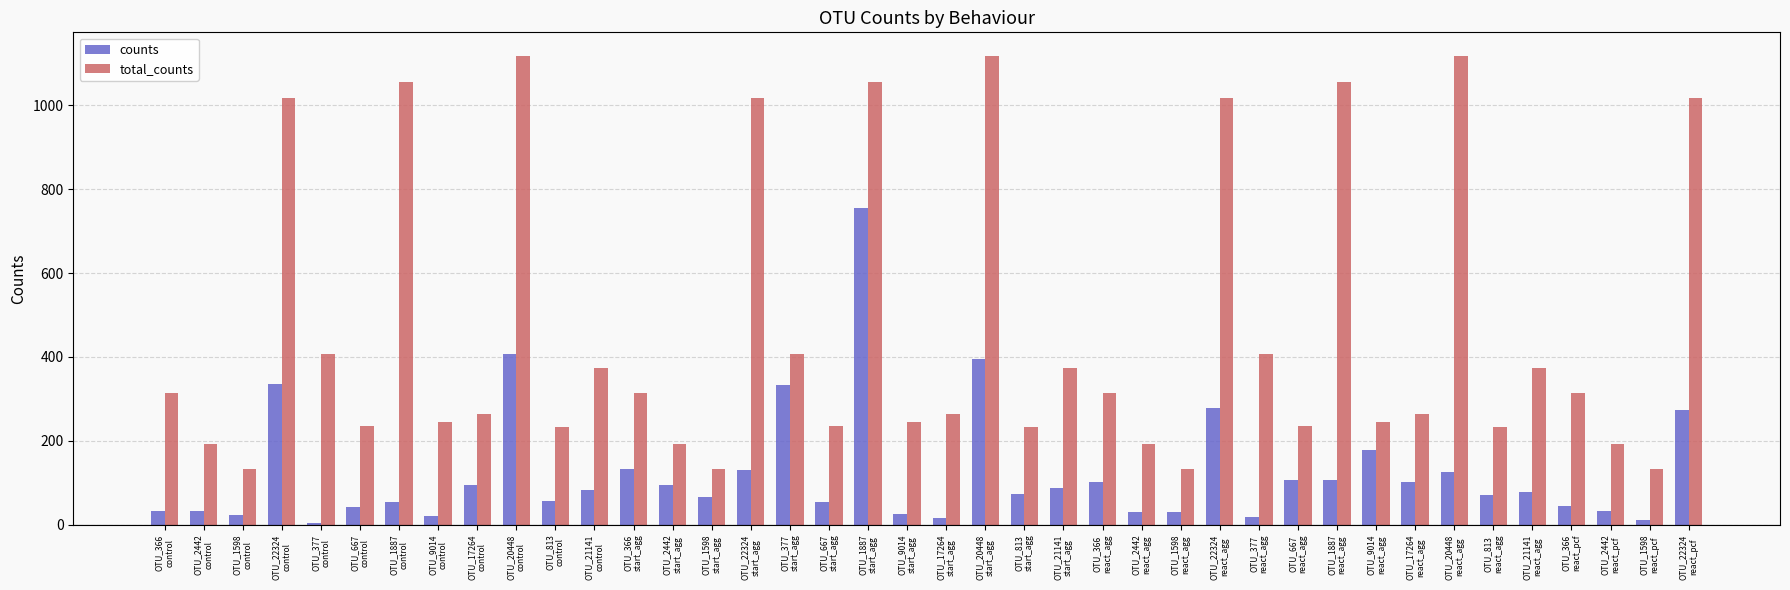

What position from the right is OTU_20448
react_agg?

7